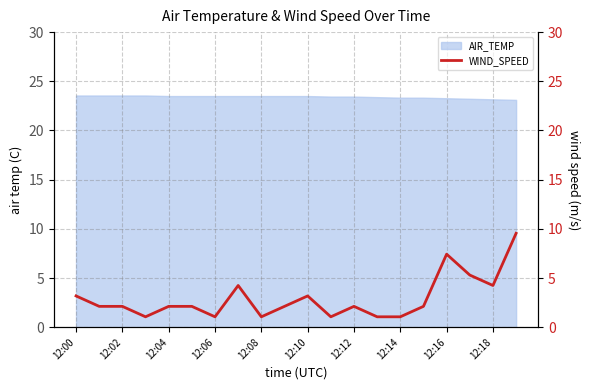

What is the value of the 8th point from the left?

4.2